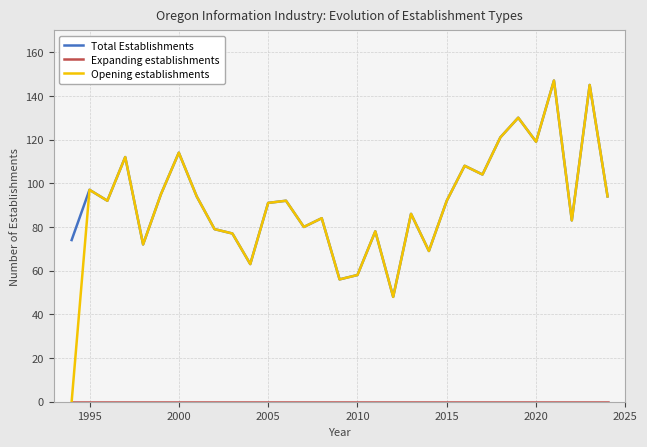

How many interior local peaks does the Total Establishments series have?

11